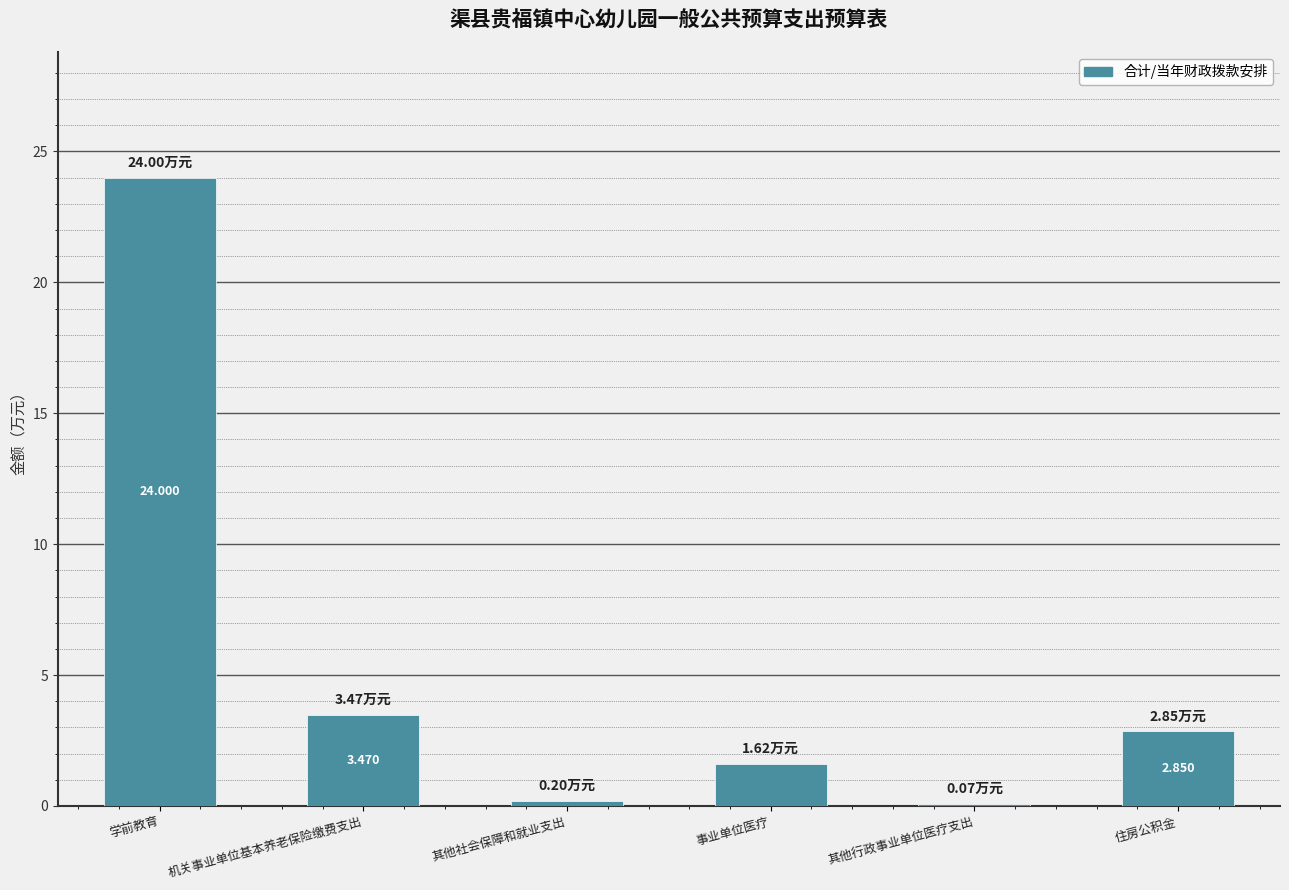

At which label is the value closest to 12?

机关事业单位基本养老保险缴费支出